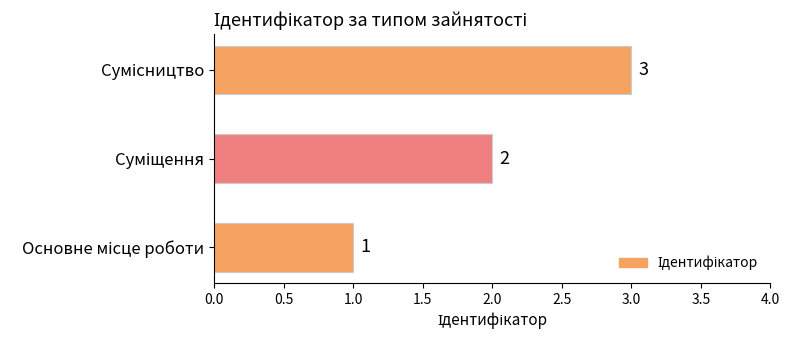

What is the sum of all values?

6